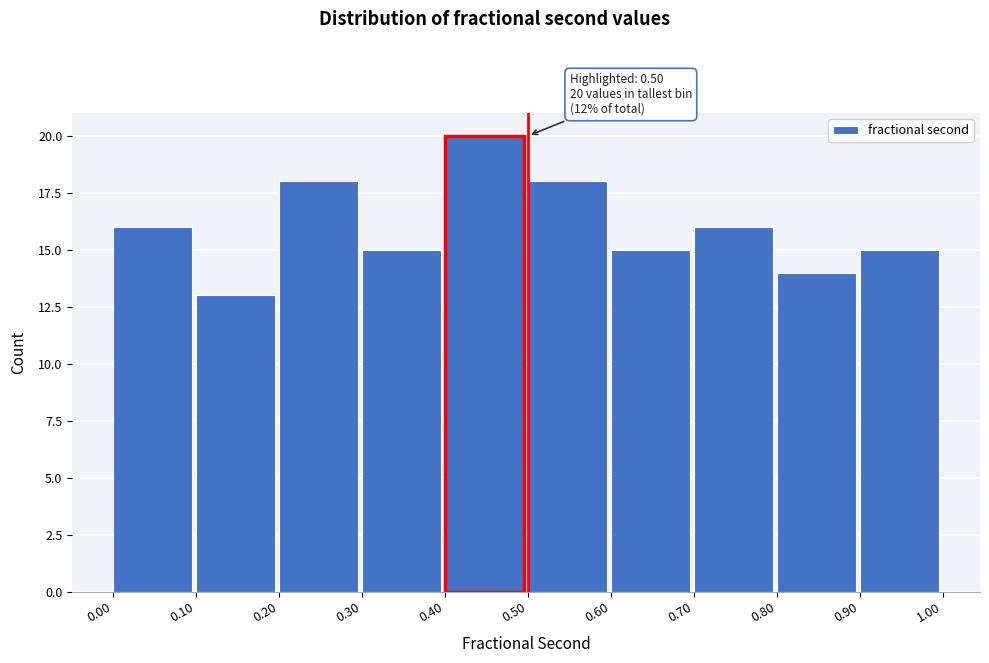

Over which range of the x-axis is the bar tallest?

0.40 to 0.50